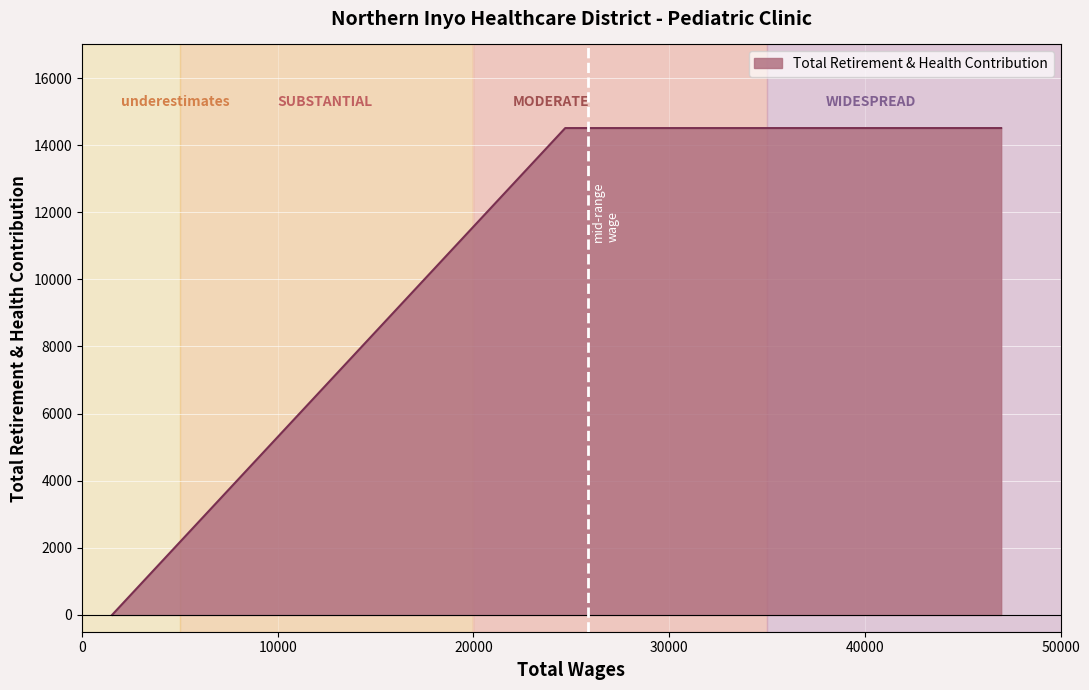

What is the greatest value displayed?

14508